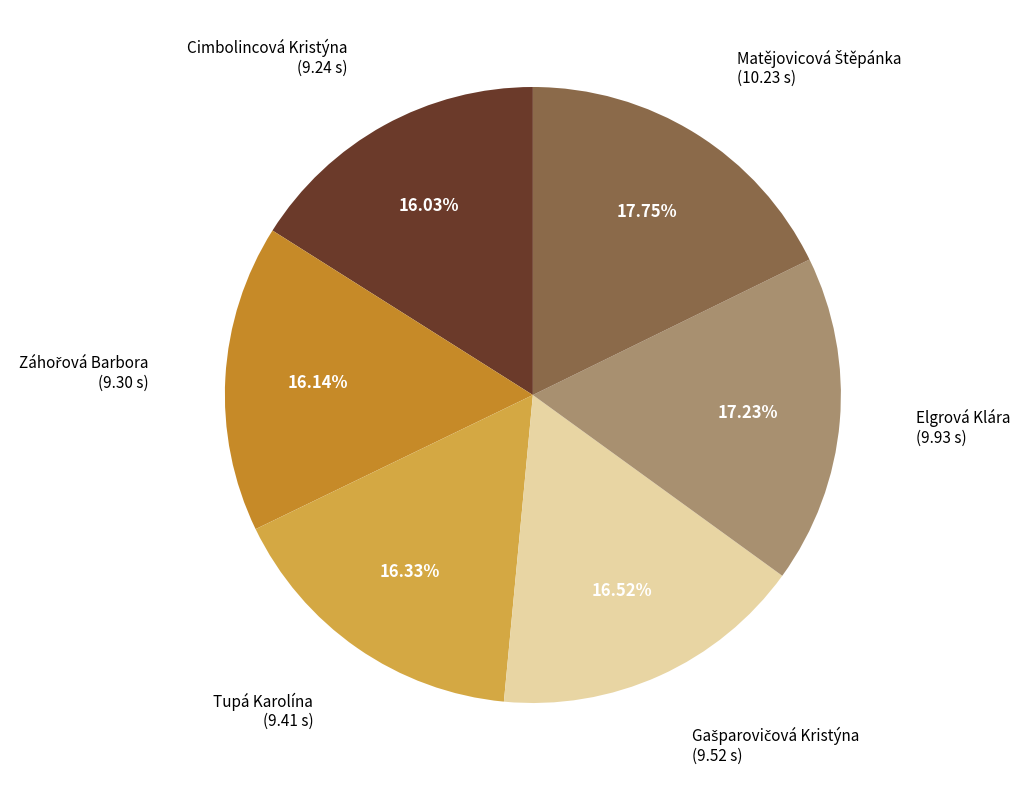

Is there a majority slice in this chart?

No